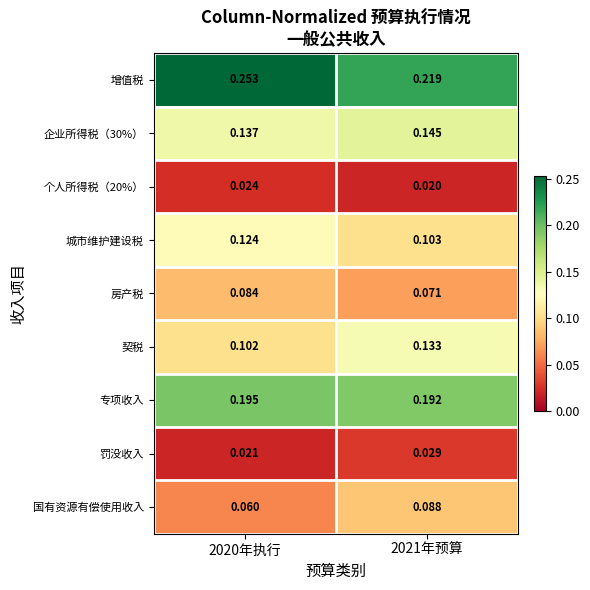

How many data points does each series have?

2